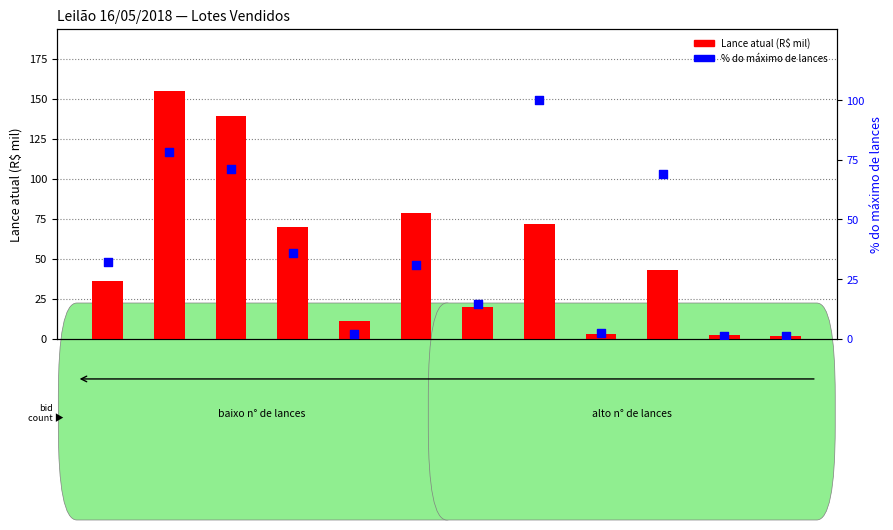

Which series has the largest Y range (max minus min)?

Lance atual (R$ mil)